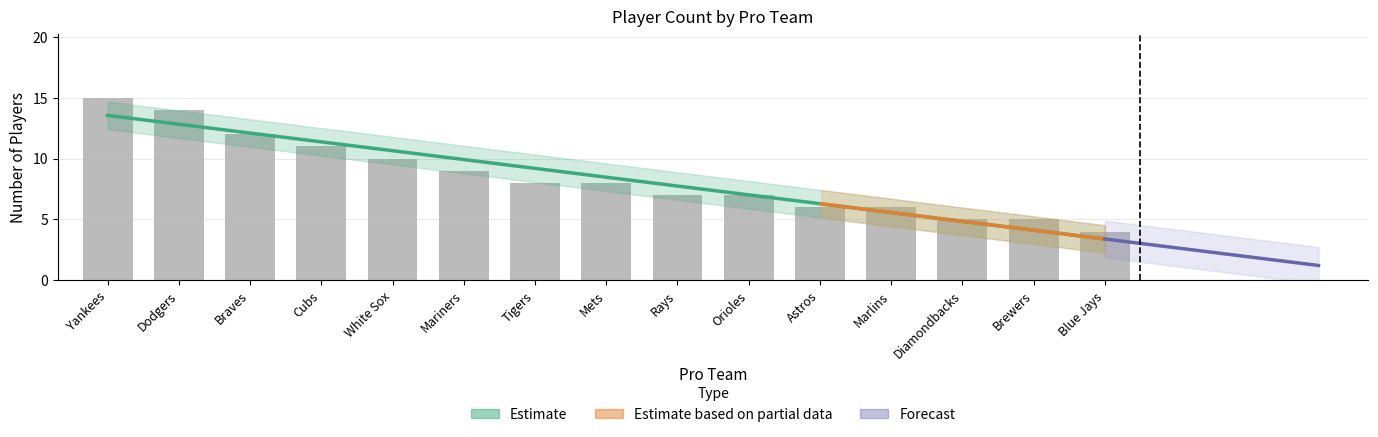

Reading left to right, transcribe all the data shown in this chart.

15	14	12	11	10	9	8	8	7	7	6	6	5	5	4